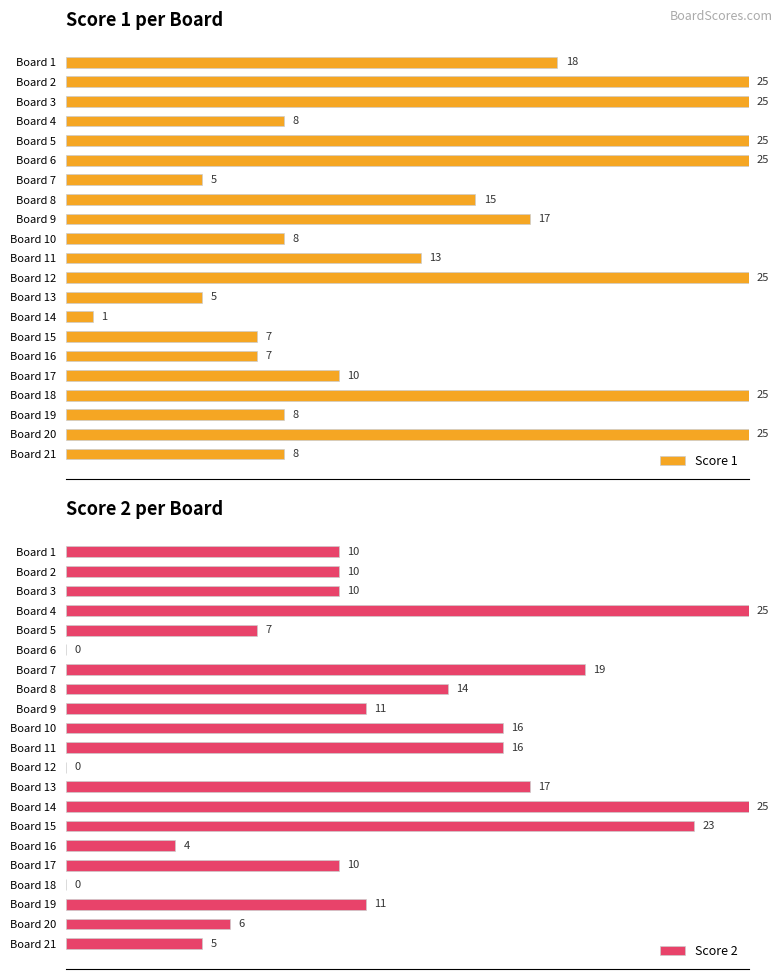

What is the greatest value displayed?

25